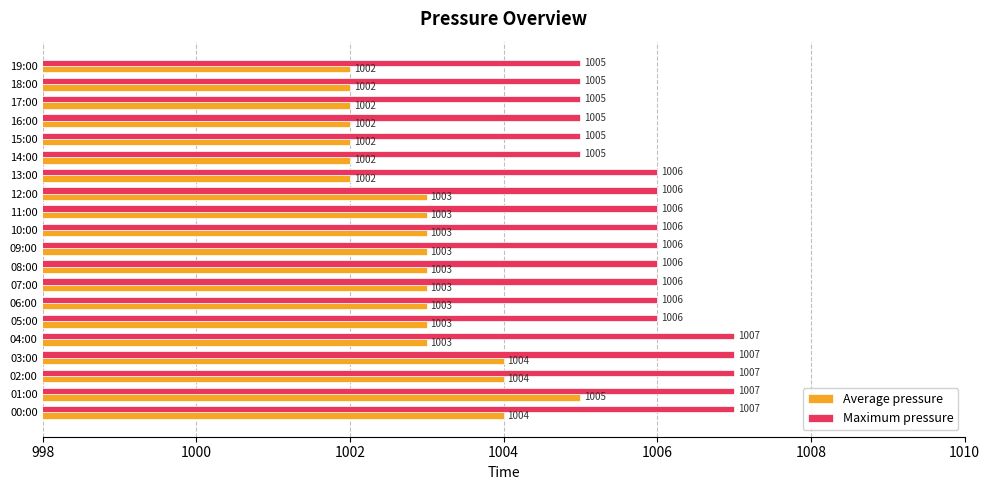

List the series in order of their peak value, highest first.

Maximum pressure, Average pressure